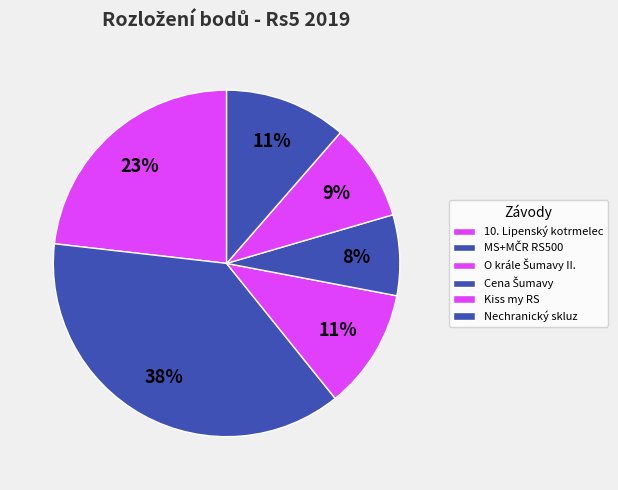

Between Kiss my RS and 10. Lipenský kotrmelec, which is larger?

10. Lipenský kotrmelec